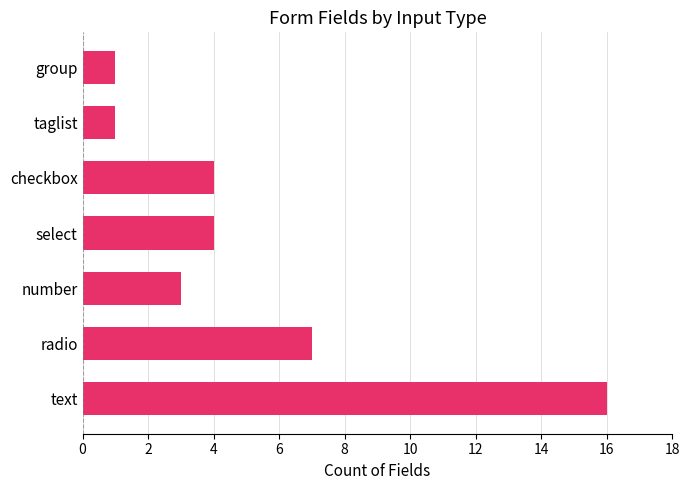

Which category has the highest value across all series?

text